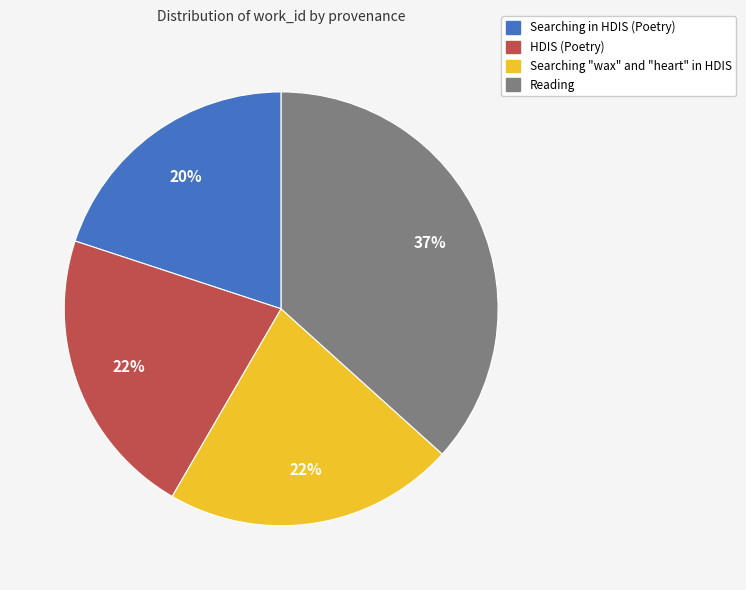

How many slices are in this pie chart?

4